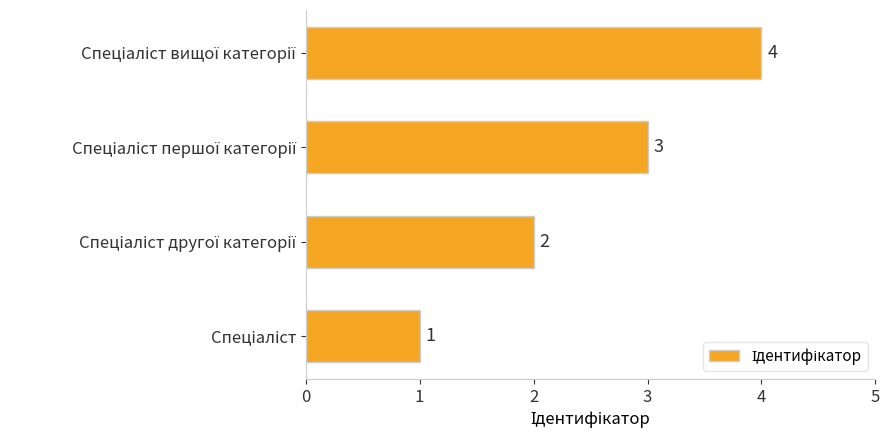

How many distinct data groups are displayed?

1